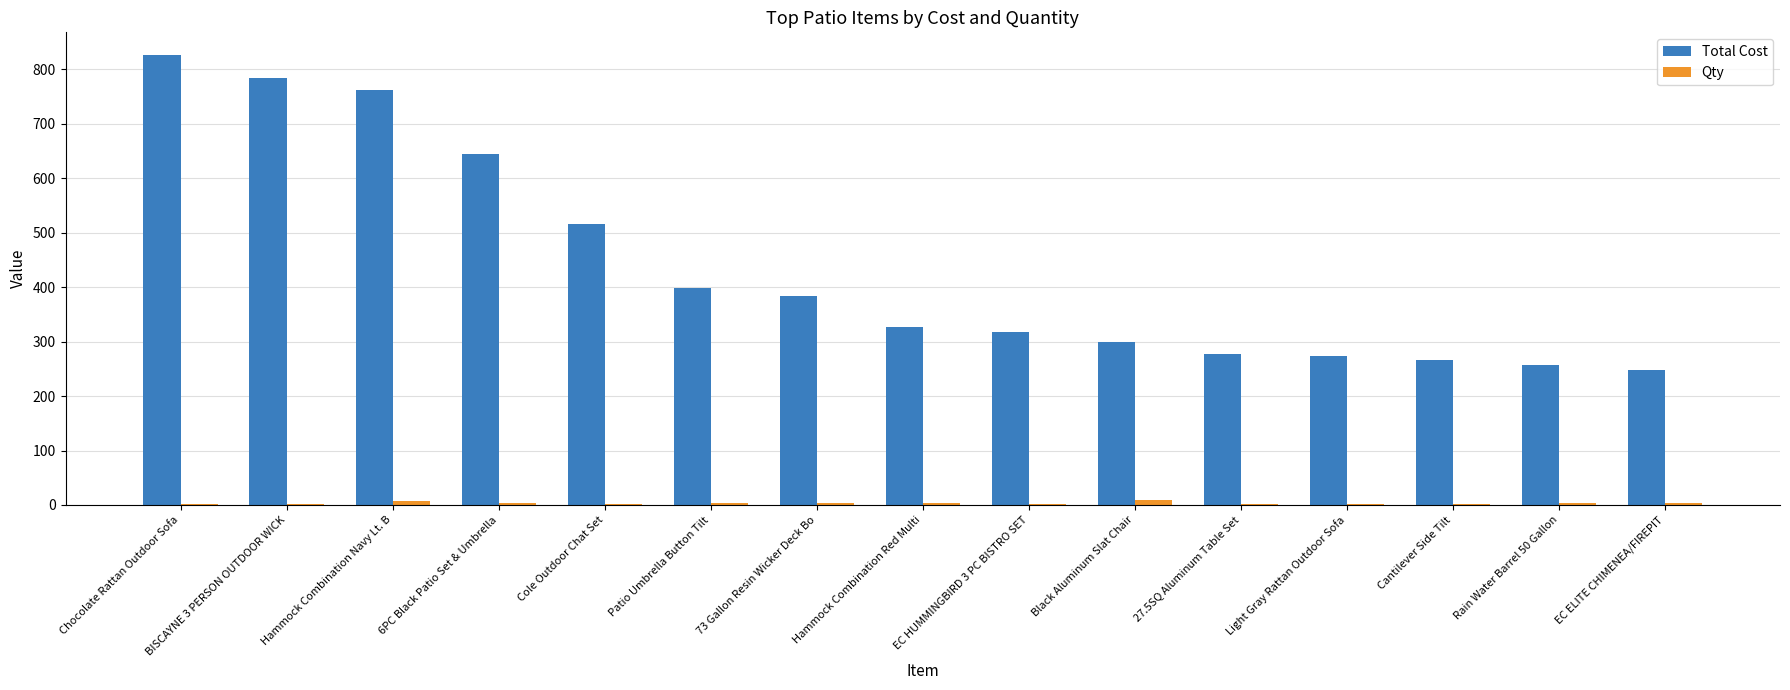

Where is Total Cost nearest to the value 537?

Cole Outdoor Chat Set